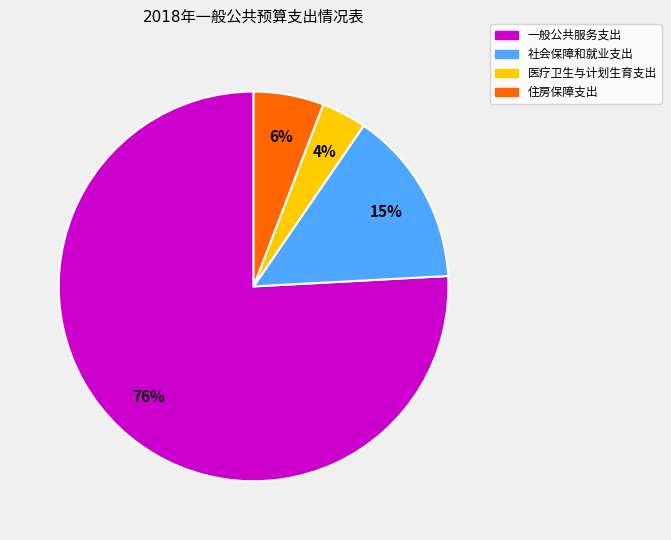

To the nearest percent, what is the average slice percentage?

25%